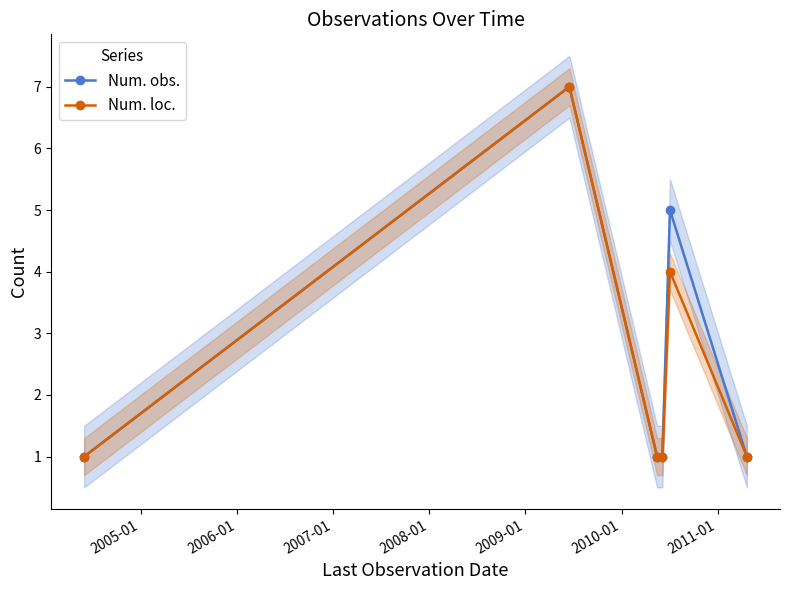

True or false: Num. loc. has more than 0 interior local peaks.

True